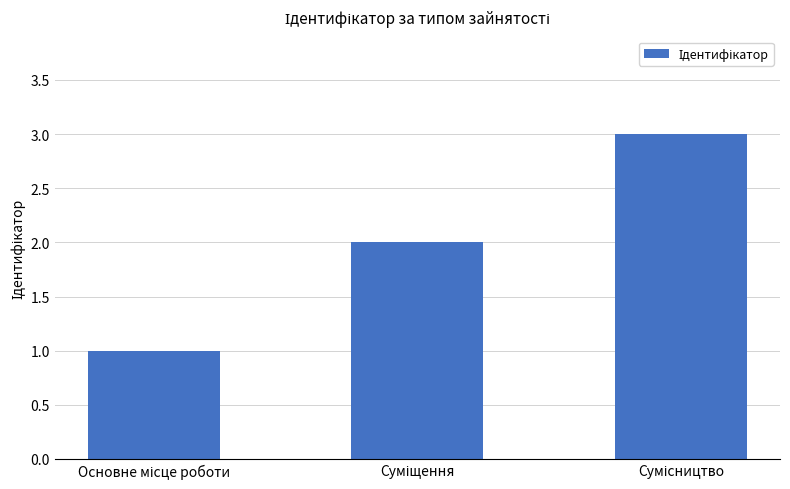

Are the bars horizontal?

No